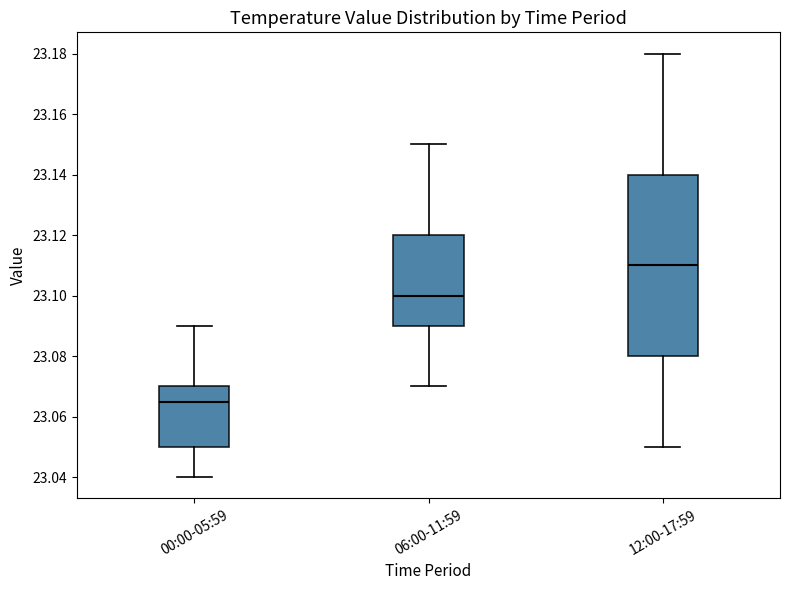

Comparing the boxes themselves (not the whiskers), which one is the tallest?

12:00-17:59